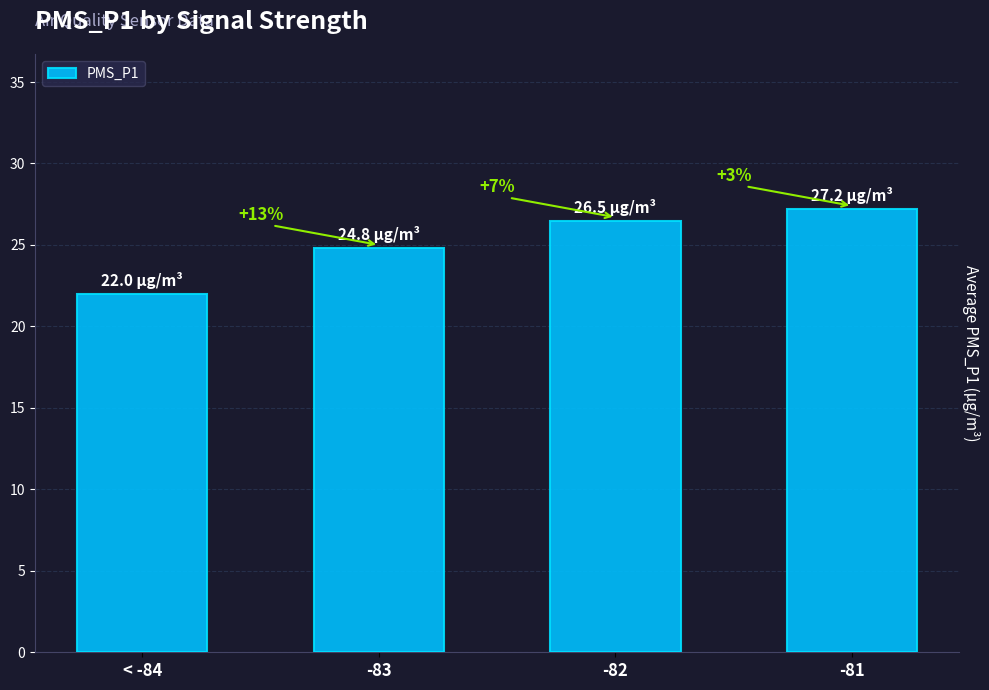

What is the value of the 4th bar from the left?

27.2